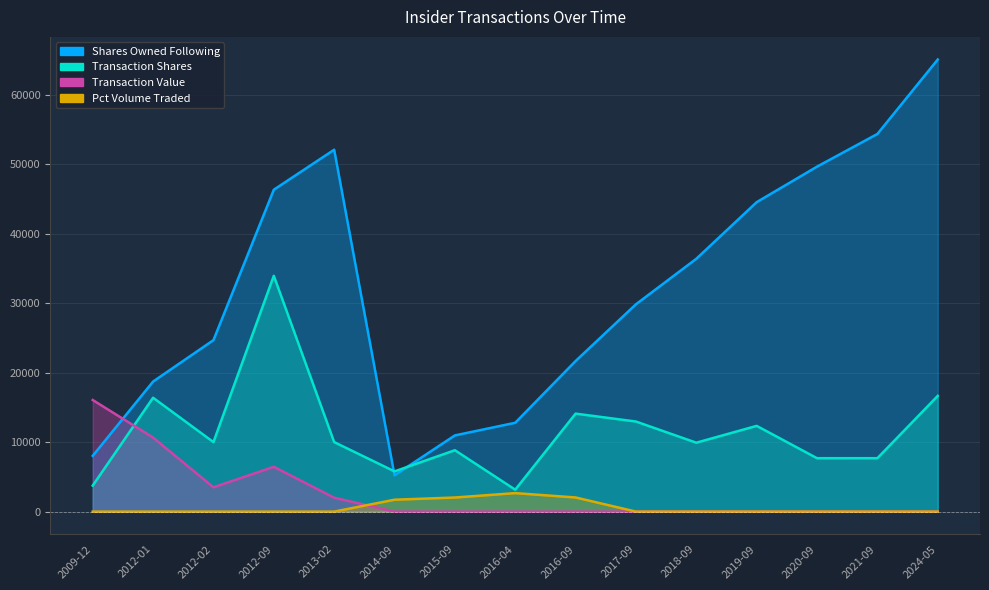

Which series changed the most between 2012-09 and 2024-05?

sharesOwnedFollowingTransaction